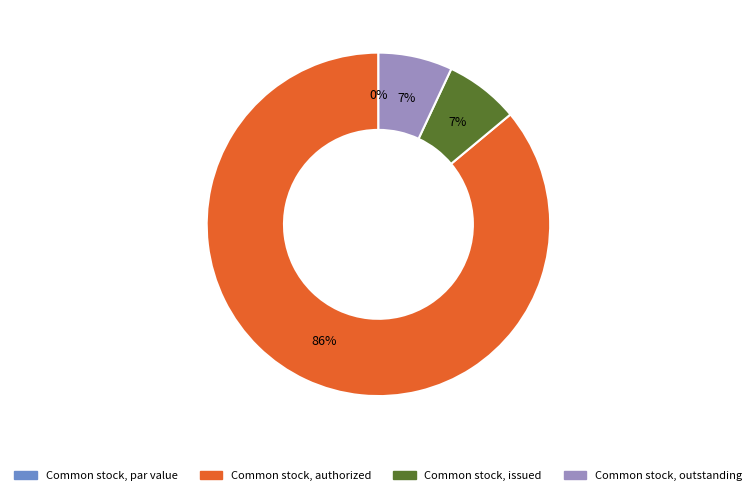

What percentage is the Common stock, outstanding slice, to the nearest percent?

7%